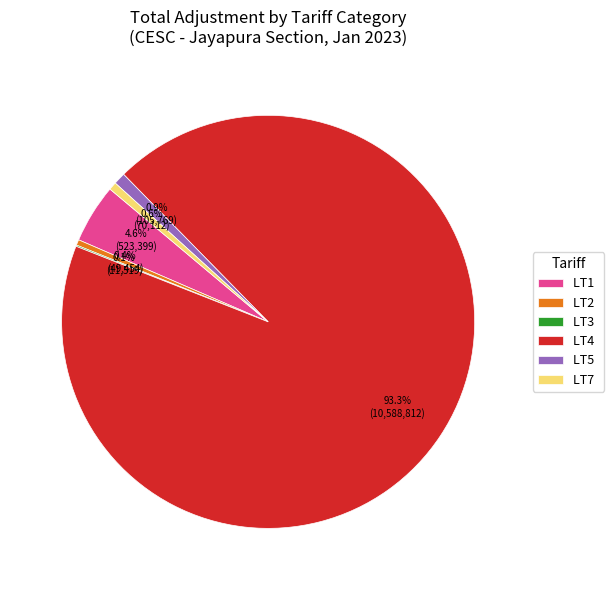

Which category accounts for the majority?

LT4